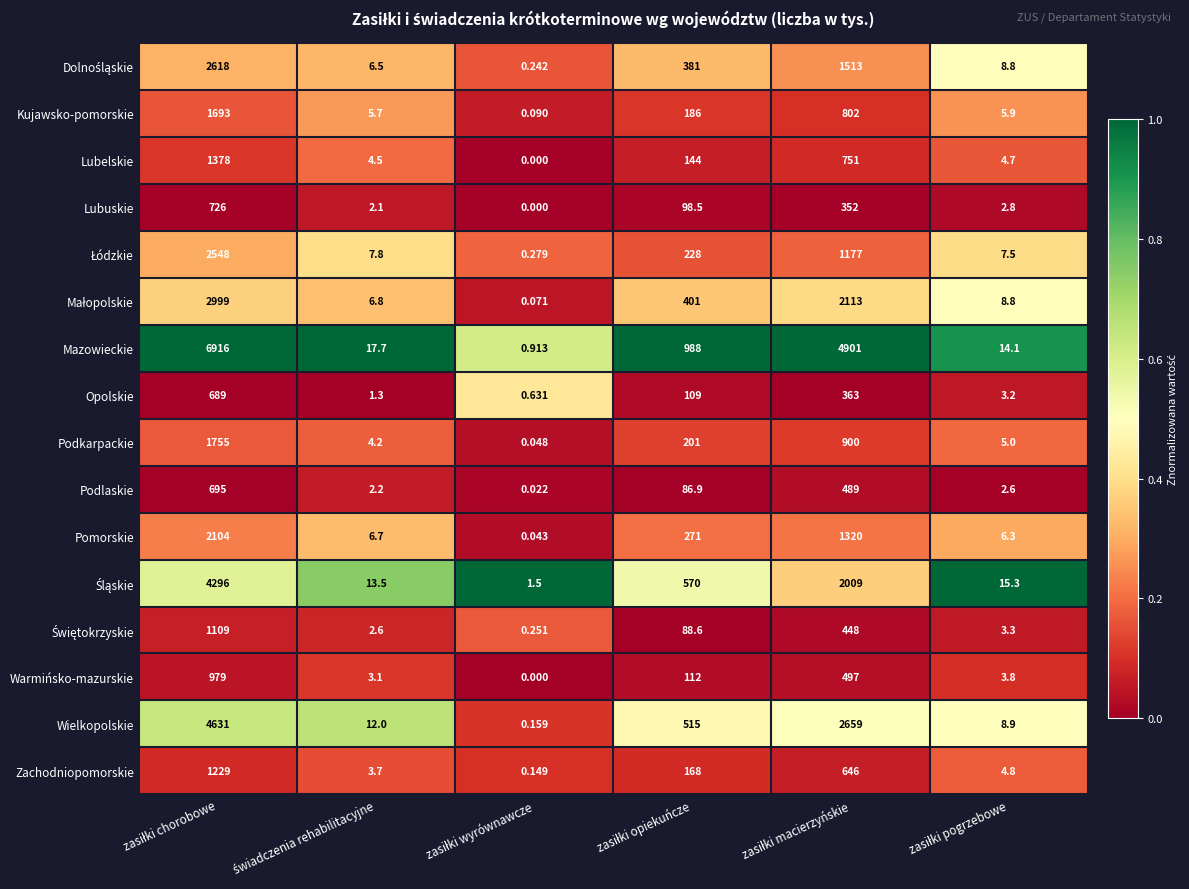

Which series has the largest total across all categories?

Mazowieckie